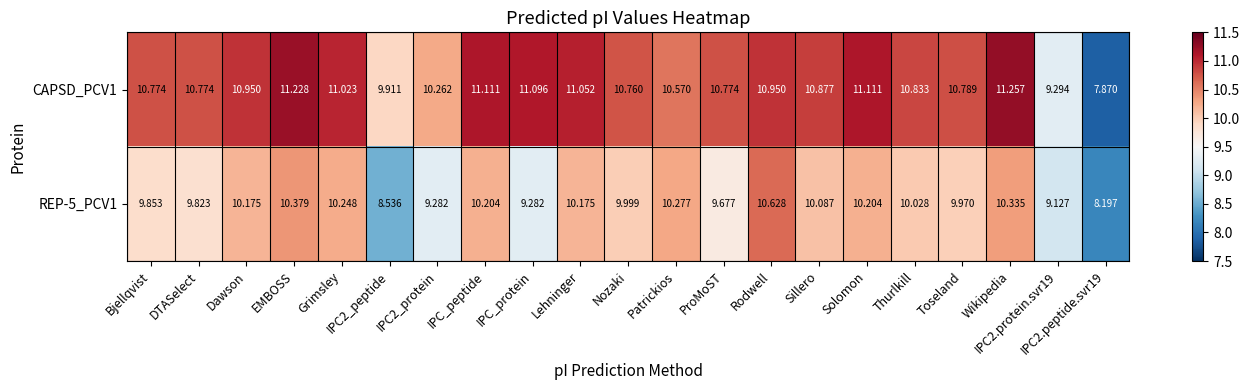

Which category has the highest value across all series?

Wikipedia